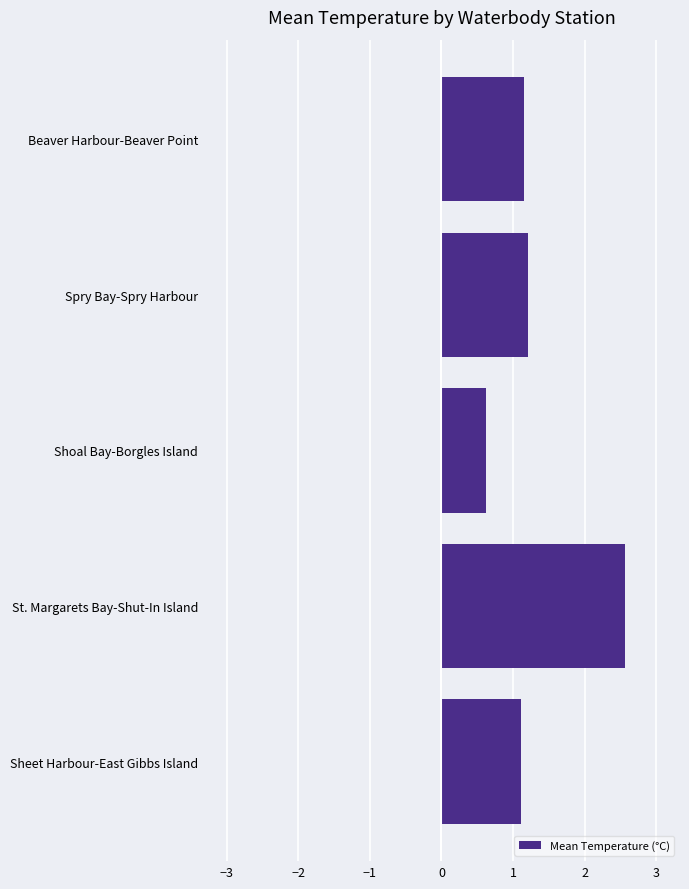

Reading bottom to top, list all the values displayed in this chart.

1.1	2.6	0.6	1.2	1.2